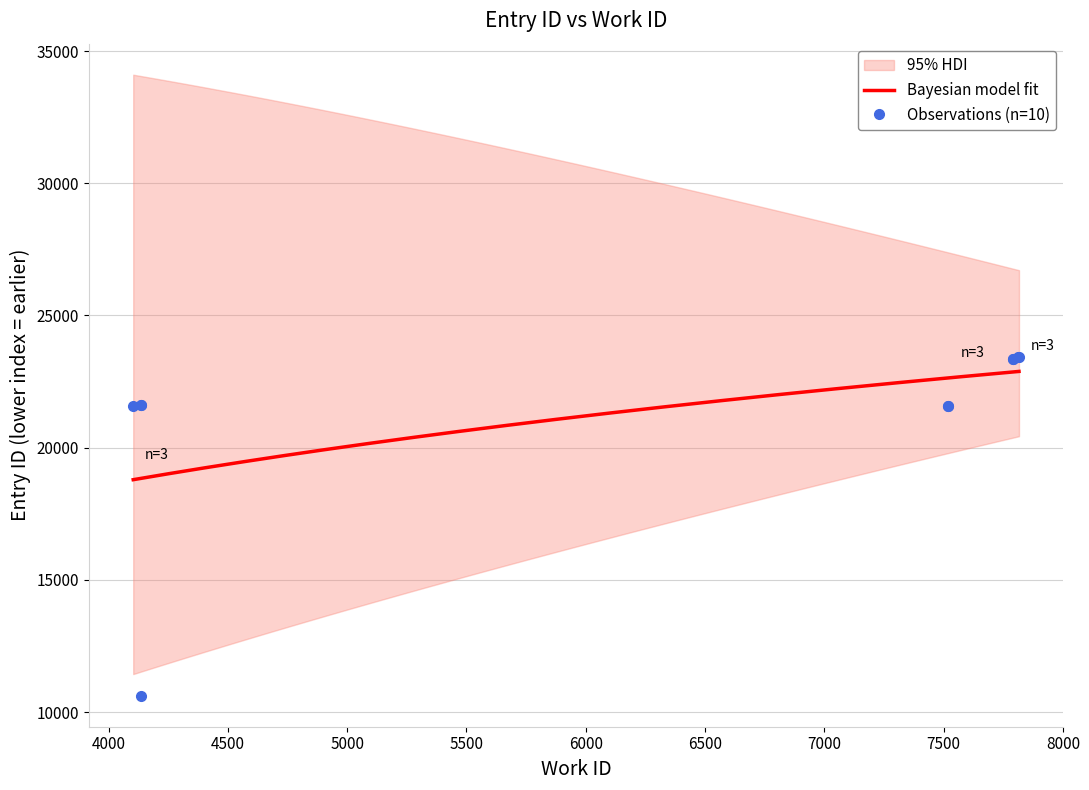

What is the maximum value for Bayesian model fit?

22884.6